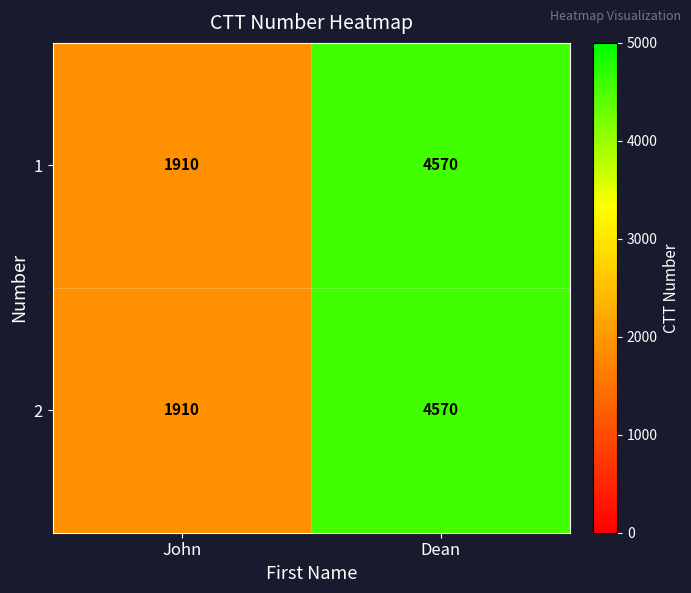

How many categories are shown in the chart?

2